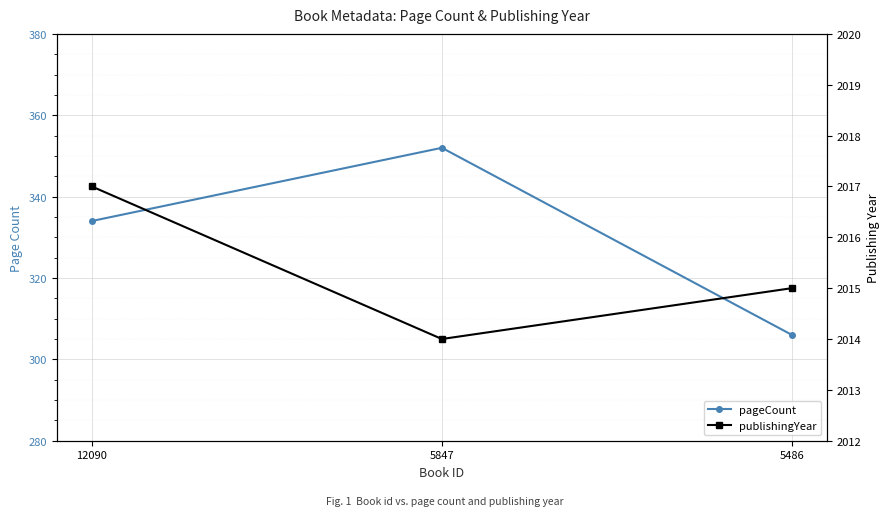

Is it true that pageCount equals 93 at 5486?

False